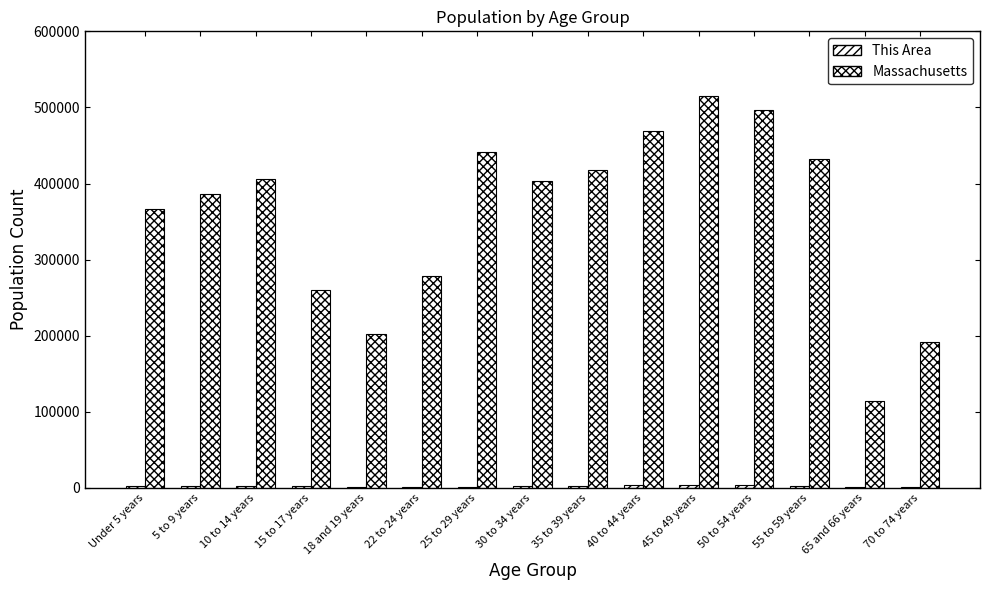

What is the value of the Massachusetts bar at the 3rd from the left?

405613